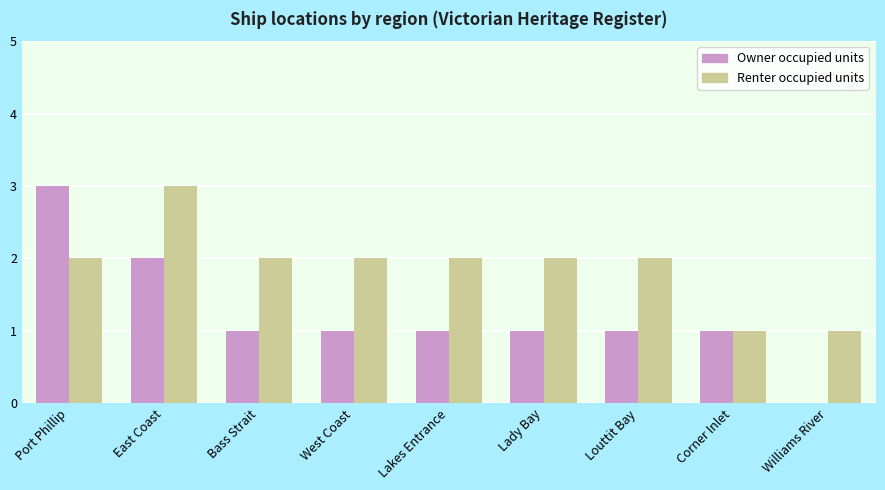

What is the highest value of the Renter occupied units series?

3